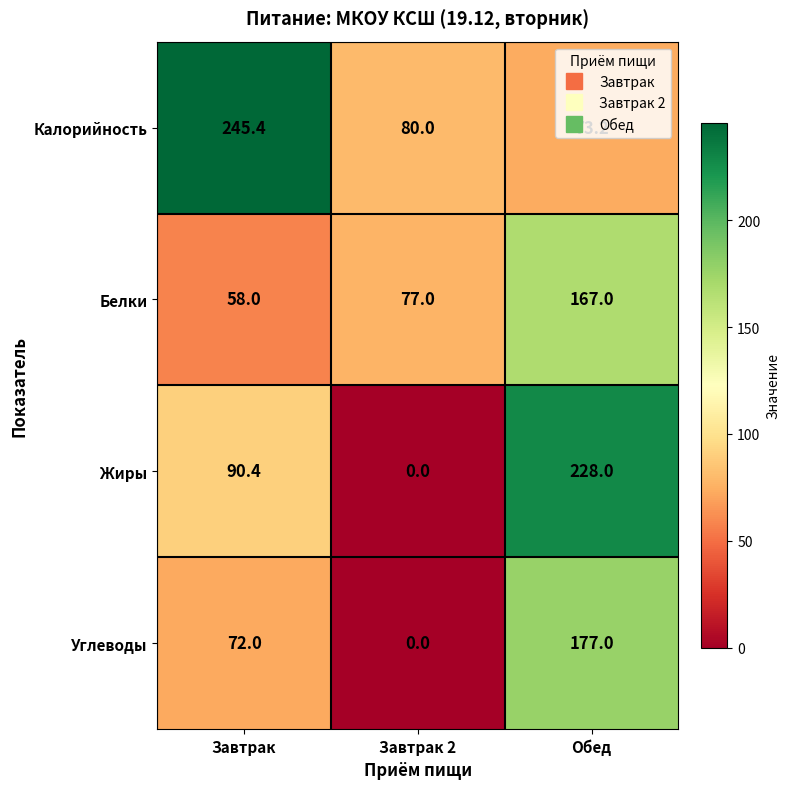

What is the difference between the Углеводы values at Завтрак and Обед?

105.0